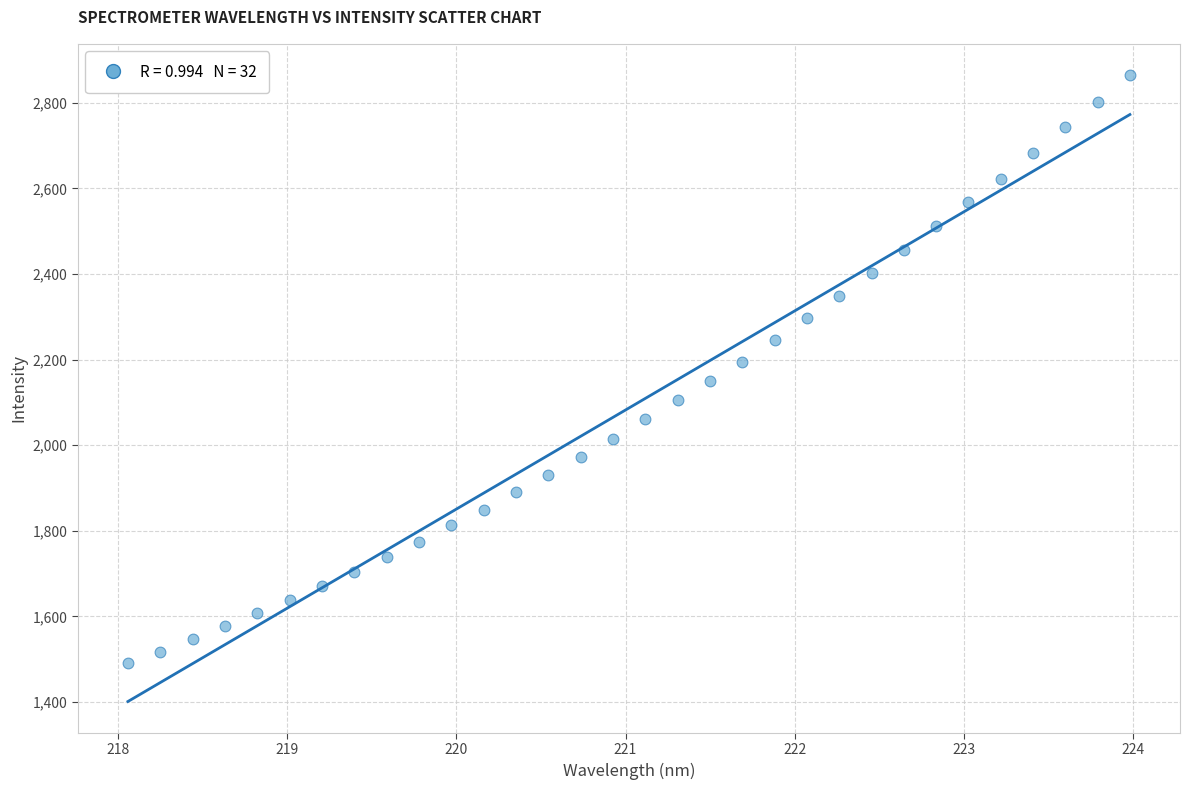

What is the range of X values (max minus min)?

5.9